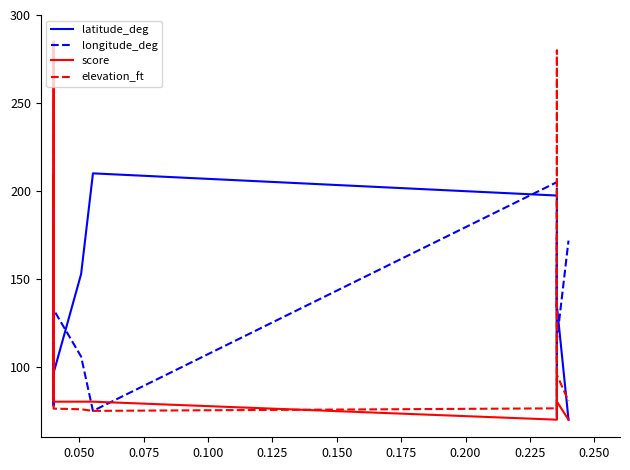

What is the maximum value shown in the chart?

285.0